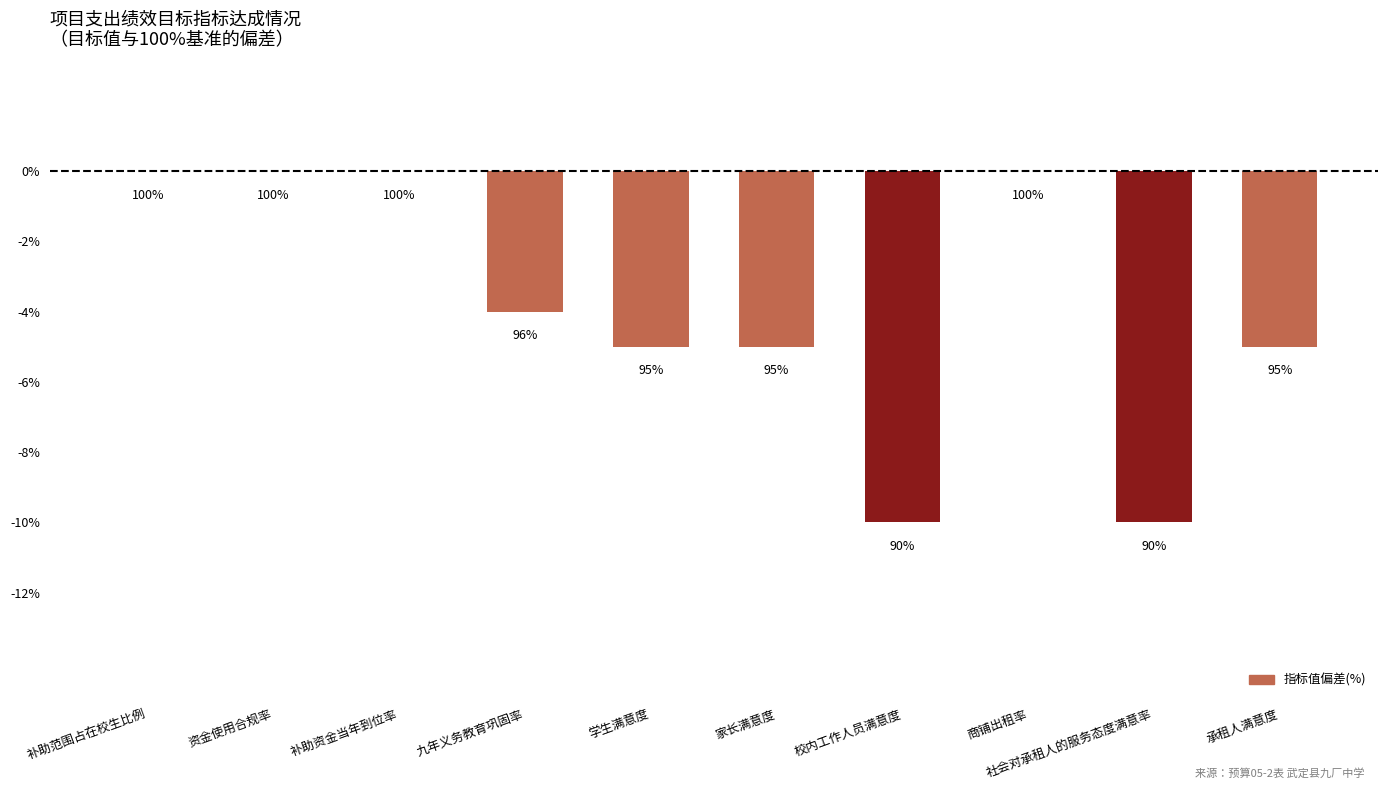

What is the change in value from 补助资金当年到位率 to 社会对承租人的服务态度满意率?

-10